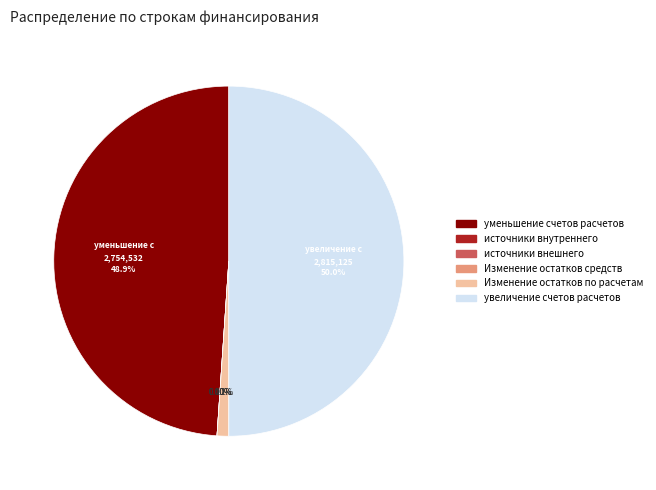

Is there a majority slice in this chart?

No